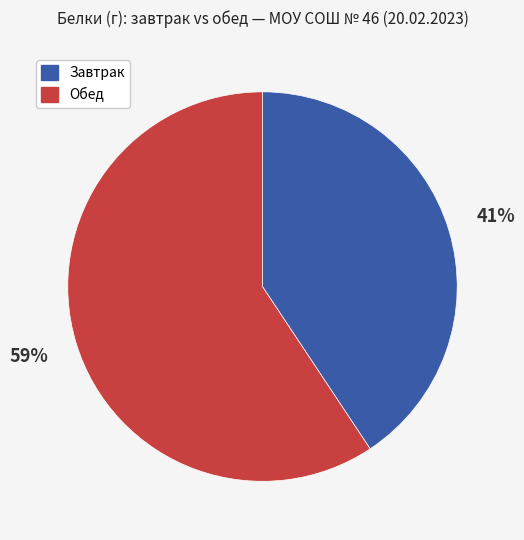

To the nearest percent, what is the average slice percentage?

50%